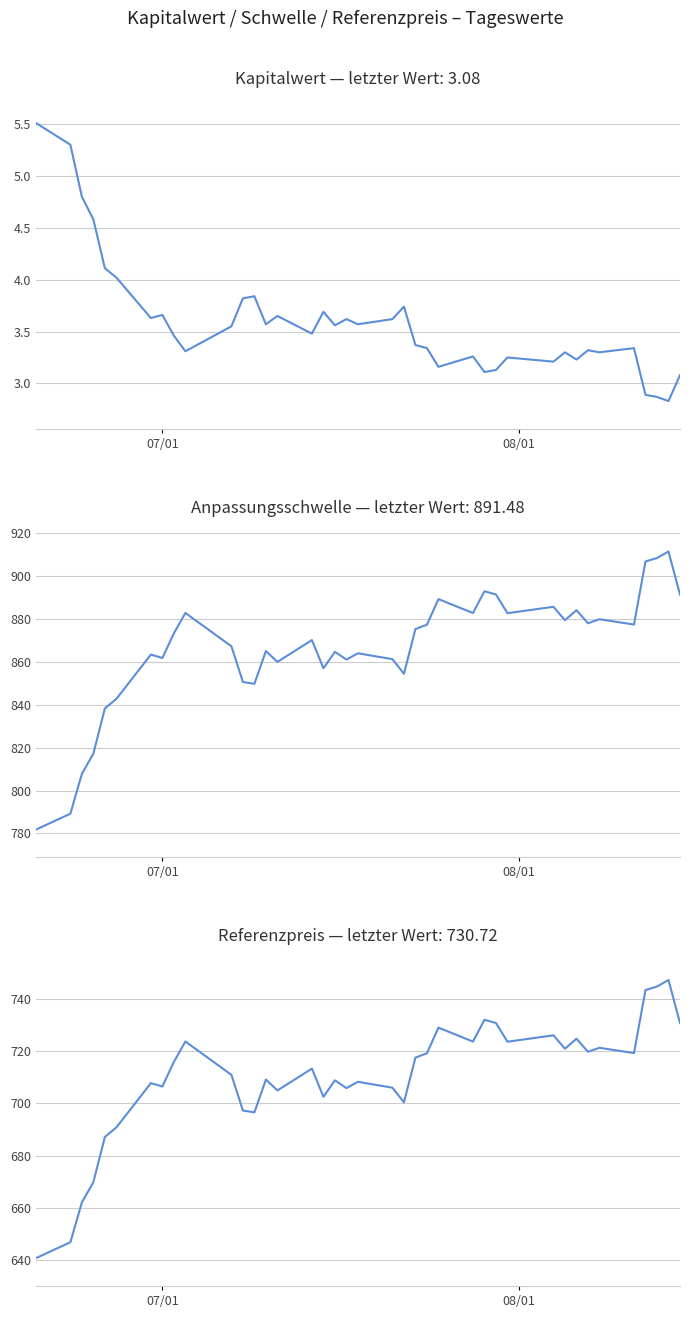

How many series are shown in this chart?

3